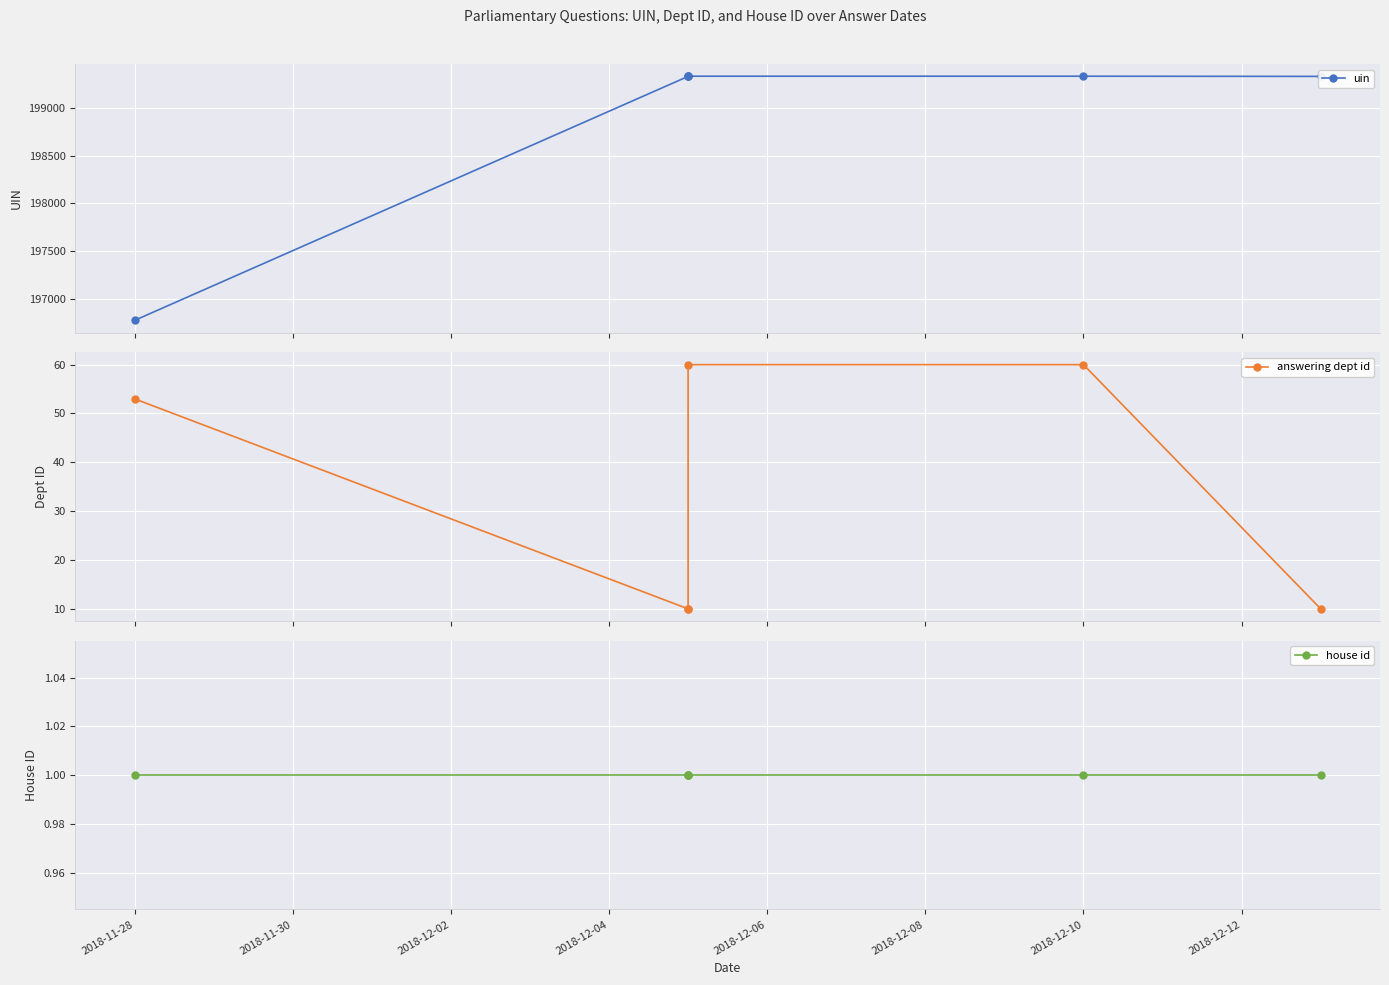

How many lines are shown in the chart?

3